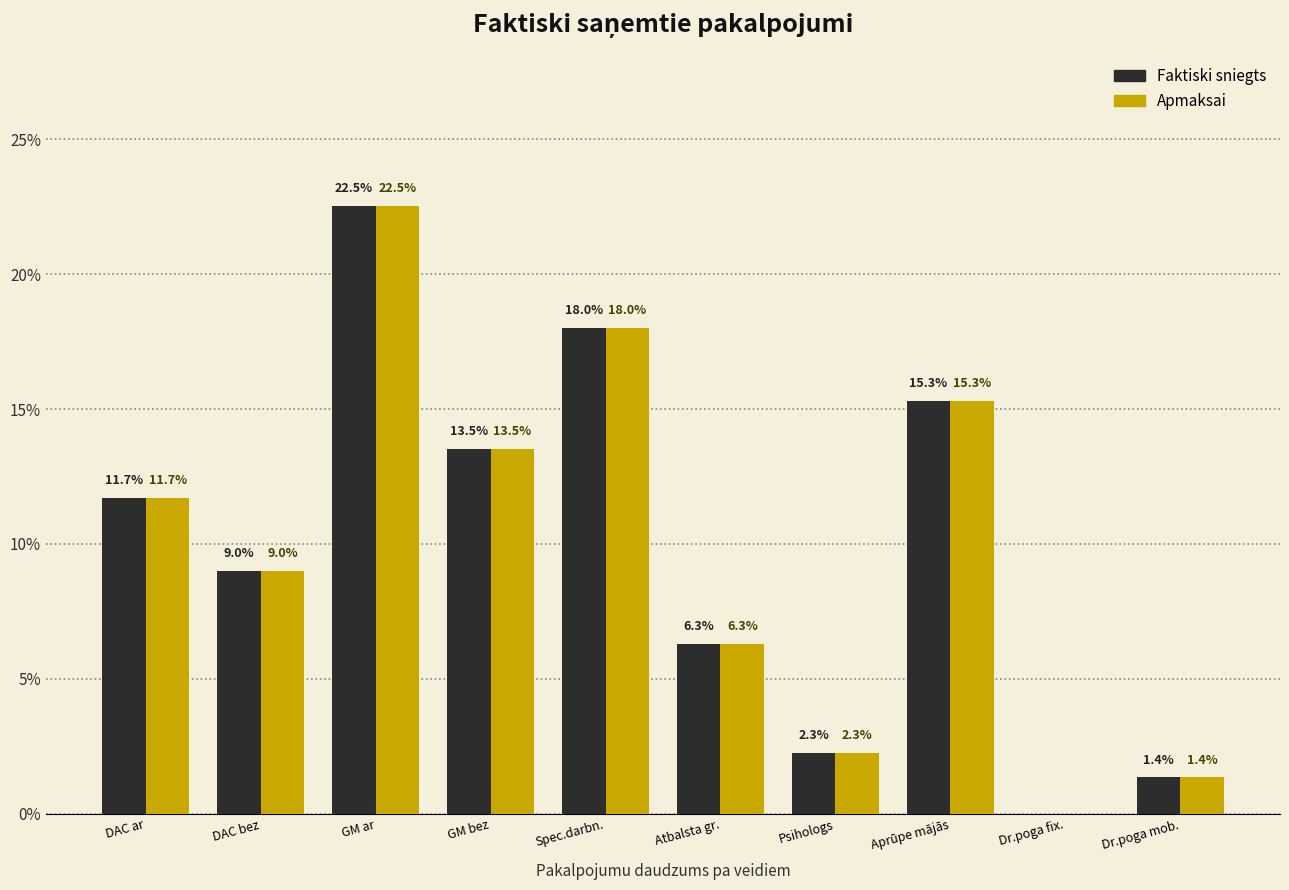

Reading left to right, extract all data points from this chart.

Faktiski sniegts: DAC ar=11.7	DAC bez=9.0	GM ar=22.5	GM bez=13.5	Spec.darbn.=18.0	Atbalsta gr.=6.3	Psihologs=2.3	Aprūpe mājās=15.3	Dr.poga fix.=0.0	Dr.poga mob.=1.4
Apmaksai: DAC ar=11.7	DAC bez=9.0	GM ar=22.5	GM bez=13.5	Spec.darbn.=18.0	Atbalsta gr.=6.3	Psihologs=2.3	Aprūpe mājās=15.3	Dr.poga fix.=0.0	Dr.poga mob.=1.4